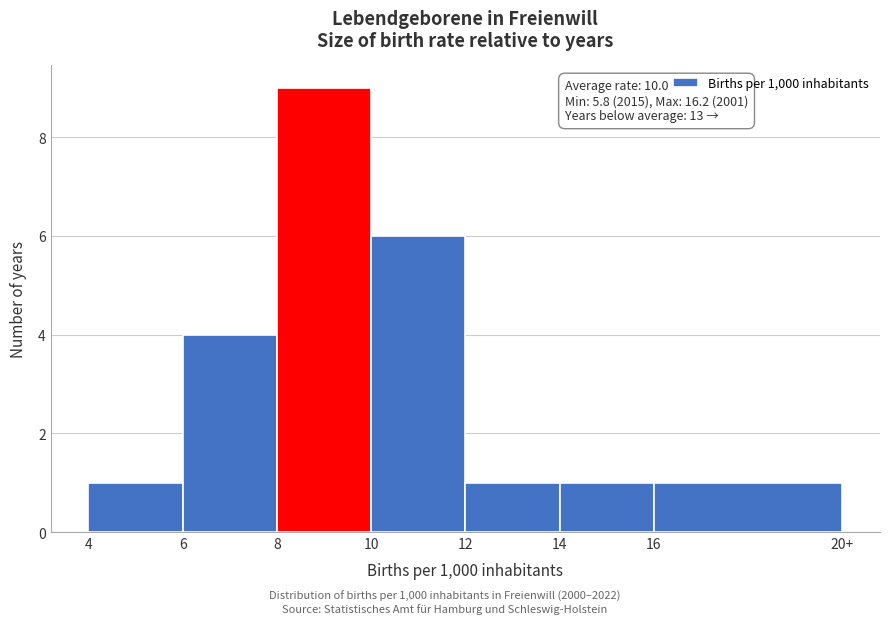

Reading right to left, list all the values displayed in this chart.

16=1	14=1	12=1	10=6	8=9	6=4	4=1